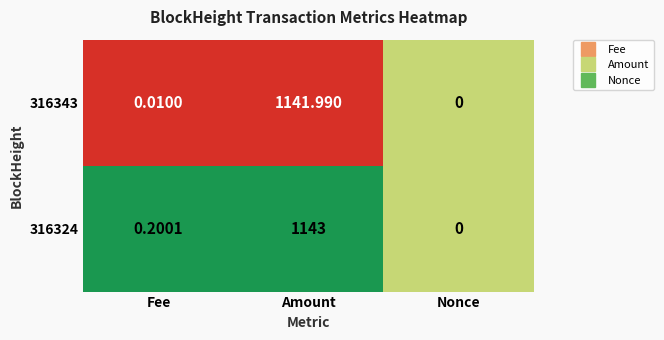

List the series in order of their peak value, lowest first.

316343, 316324